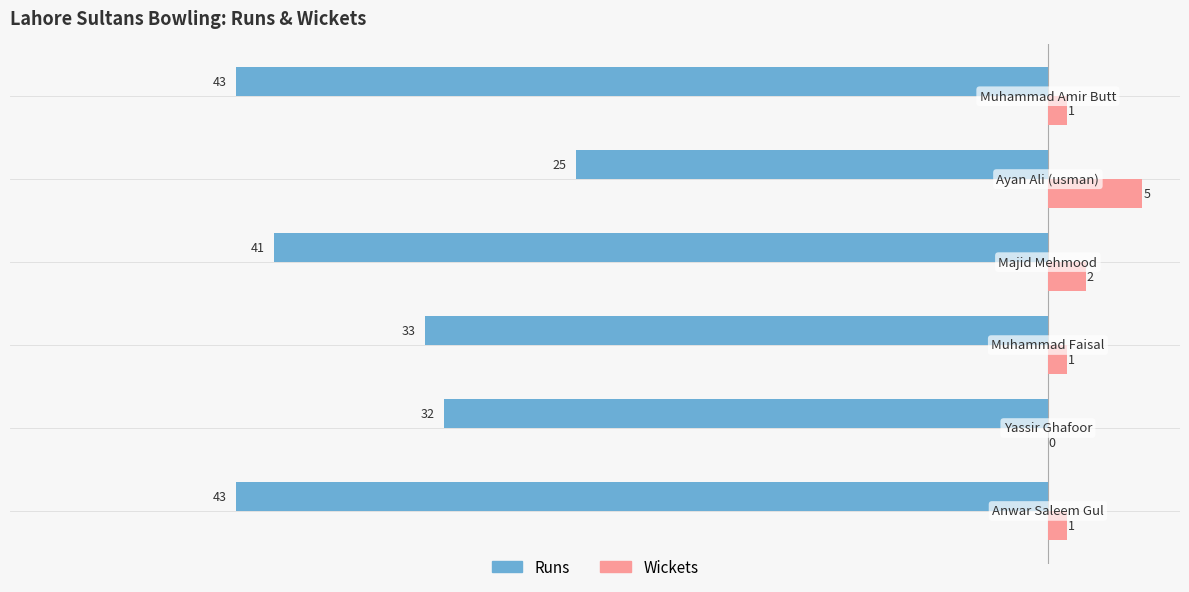

How many Wickets values are between 1 and 2?

4